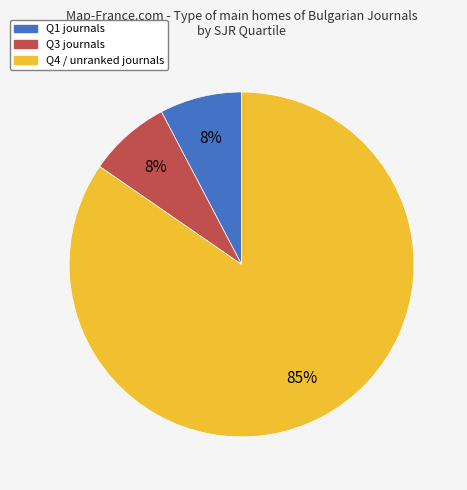

Is there any slice that represents more than half of the pie?

Yes